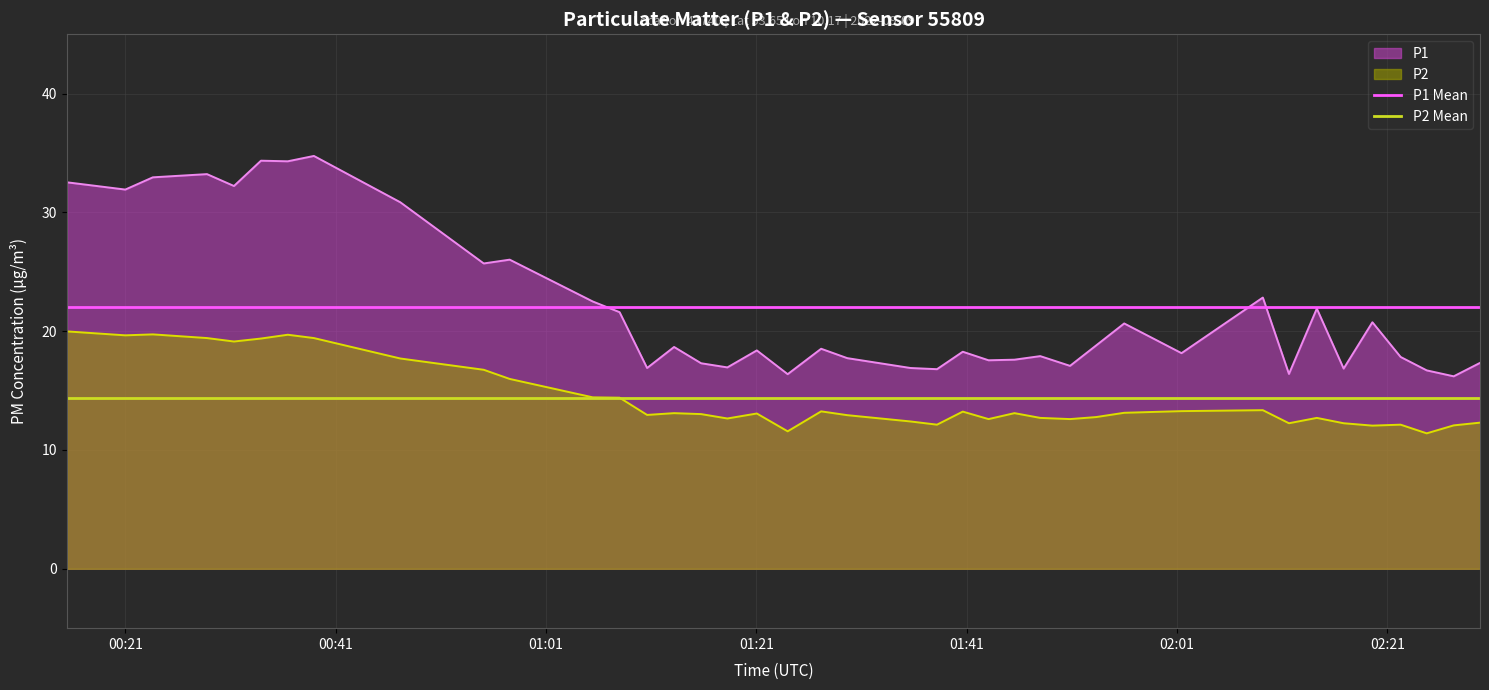

At how many categories does at least one series exceed 18?

40